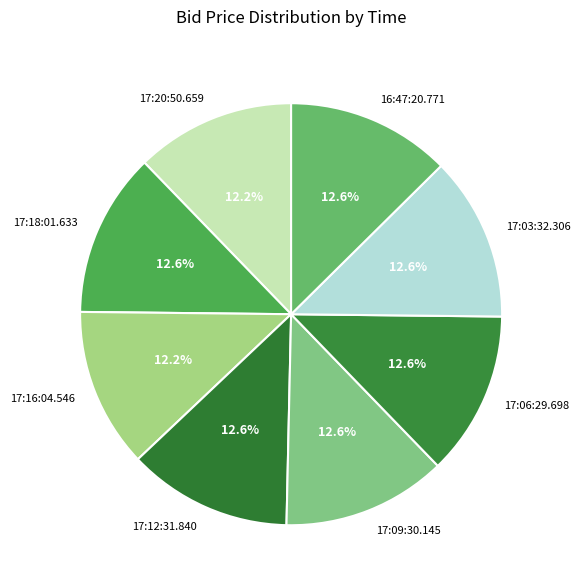

How many slices are in this pie chart?

8